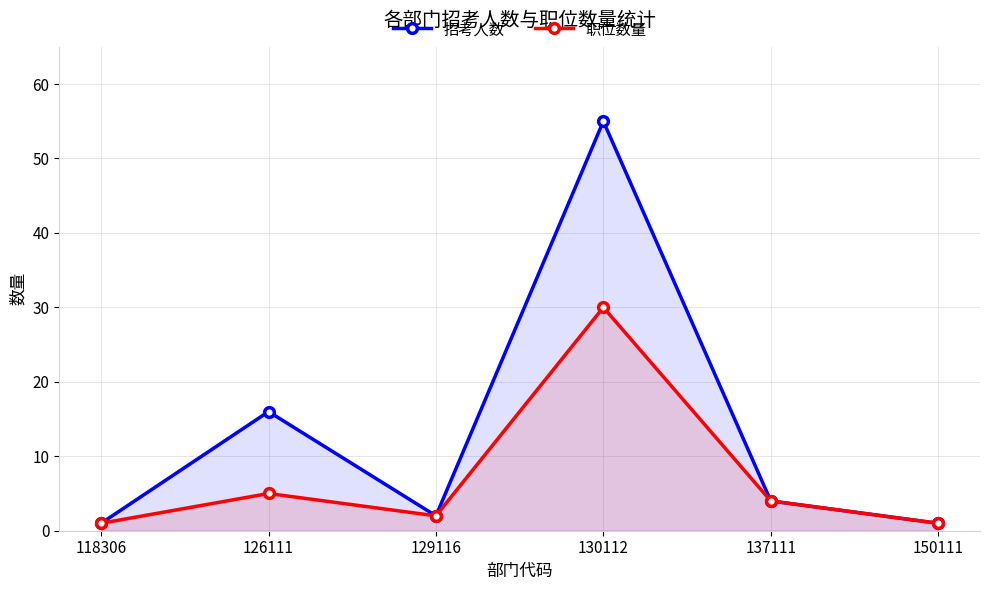

Reading left to right, what are all the values shown in this chart?

招考人数: 118306=1	126111=16	129116=2	130112=55	137111=4	150111=1
职位数量: 118306=1	126111=5	129116=2	130112=30	137111=4	150111=1